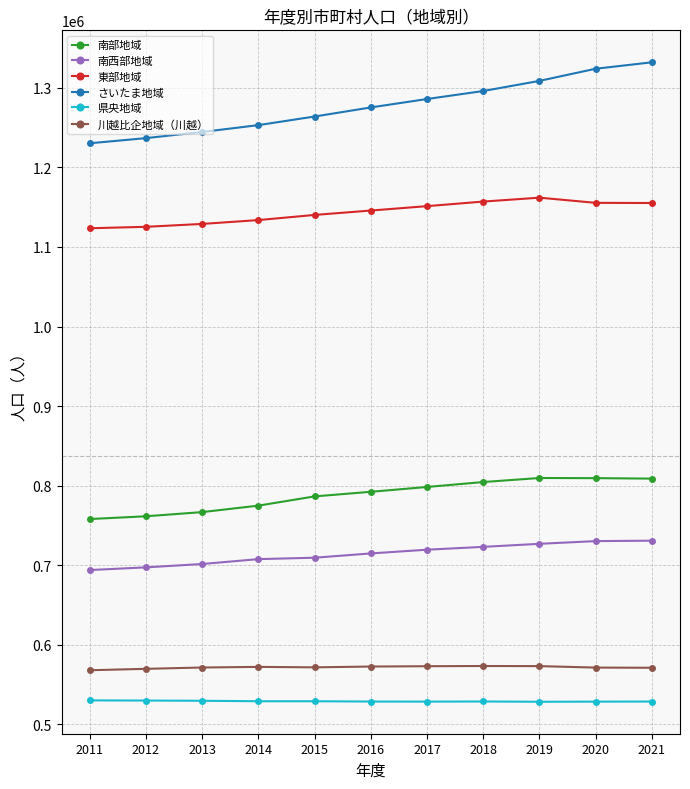

List the series in order of their peak value, highest first.

さいたま地域, 東部地域, 南部地域, 南西部地域, 川越比企地域（川越）, 県央地域